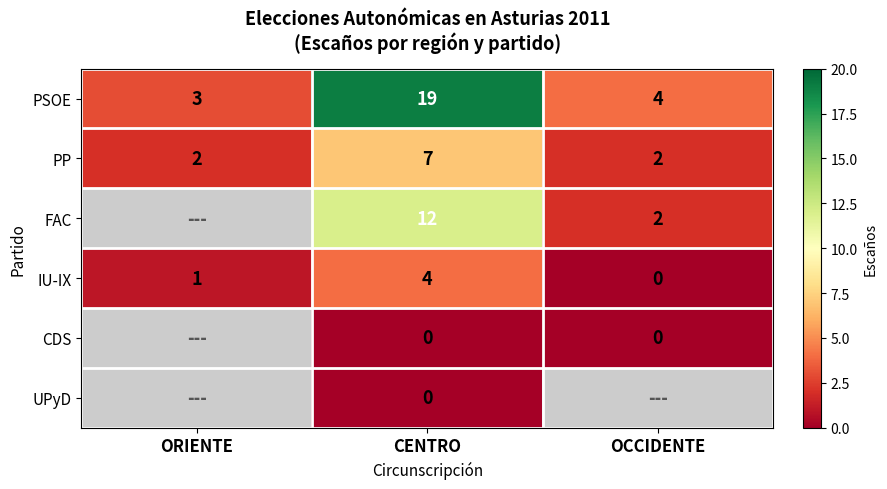

What is the sum of the PSOE values at ORIENTE and CENTRO?

22